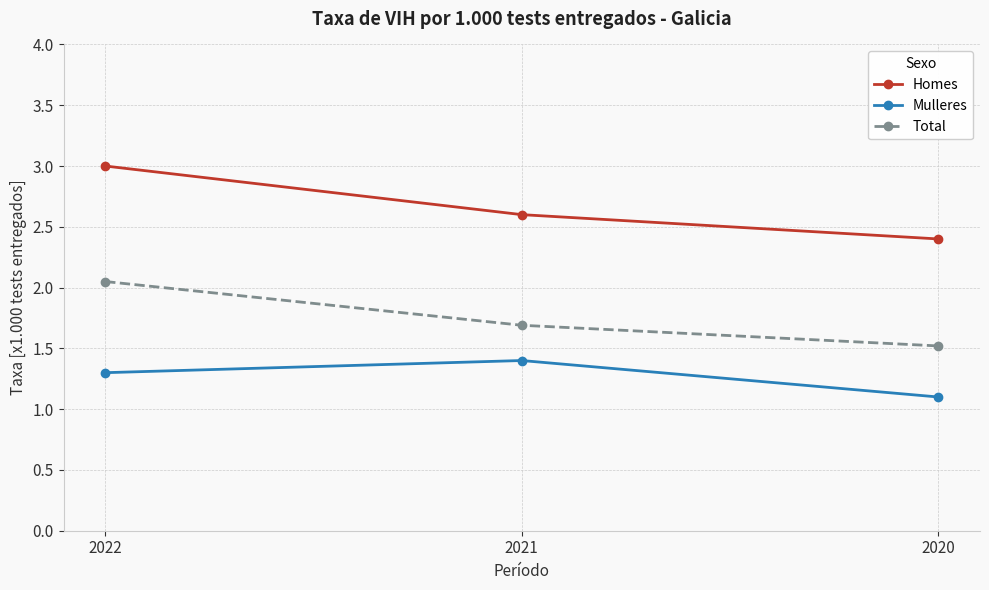

What is the difference between the second highest and minimum values in the Mulleres series?

0.2